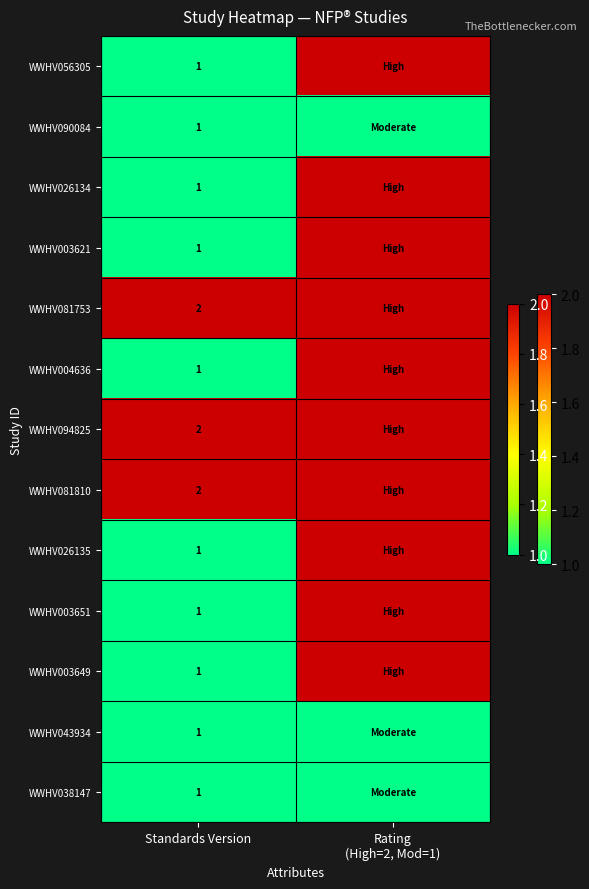

What is the total value across all series at Standards Version?

16